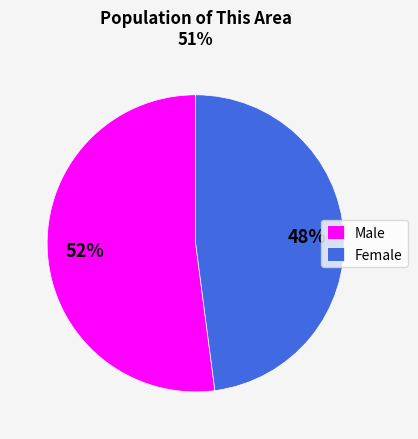

Combined, do Male and Female account for over 50%?

Yes